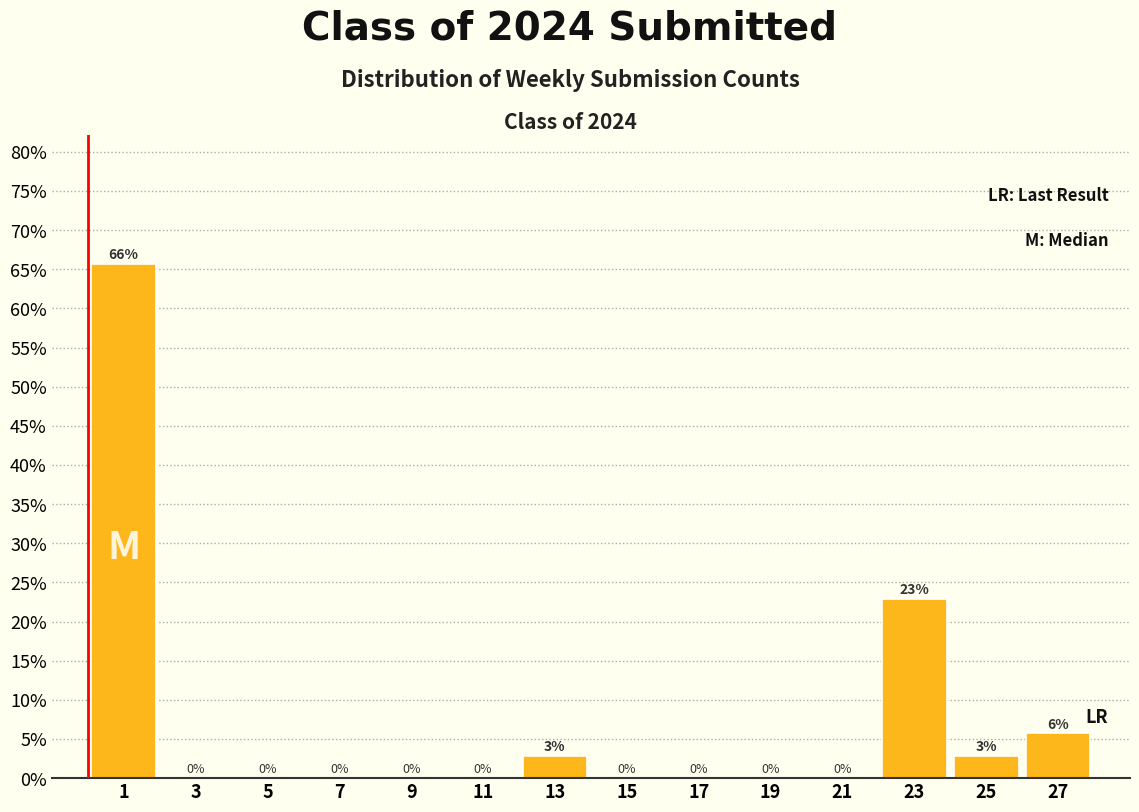

Over which range of the x-axis is the bar tallest?

0 to 2